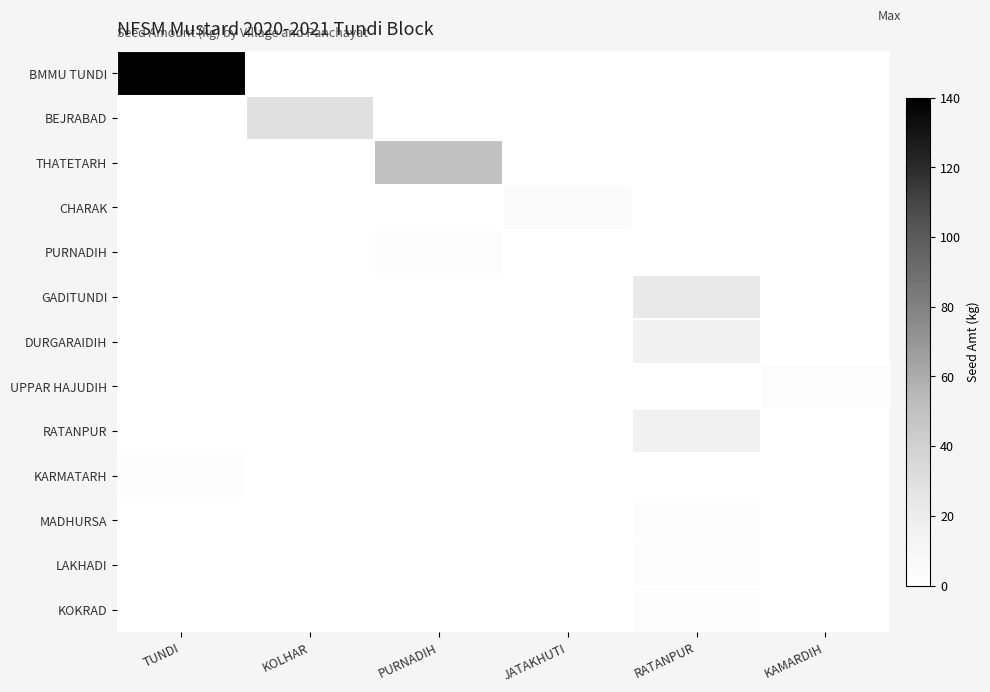

At which category is the sum across all series the highest?

TUNDI